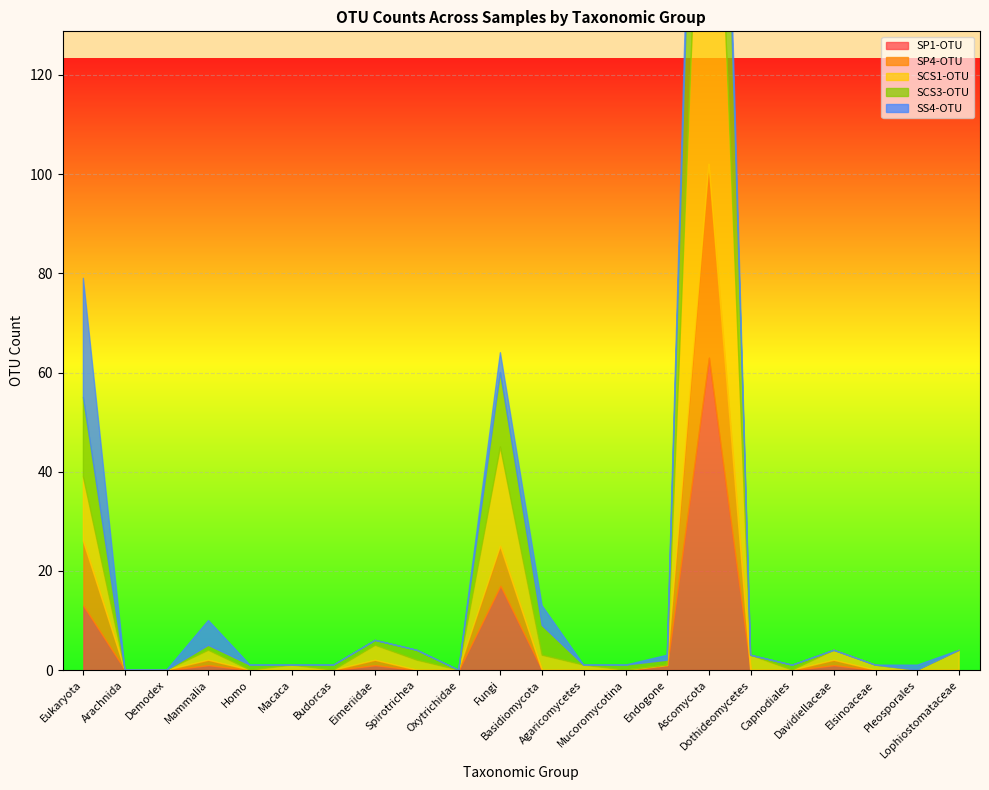

At which category does SP4-OTU reach its first local peak?

Mammalia